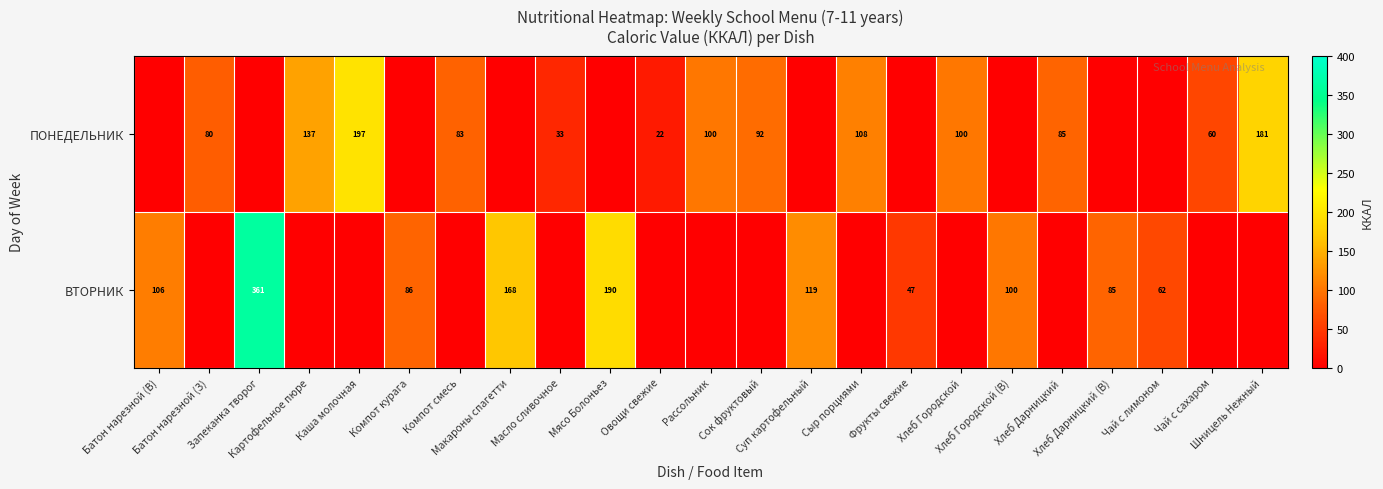

Which series has the largest total across all categories?

ВТОРНИК